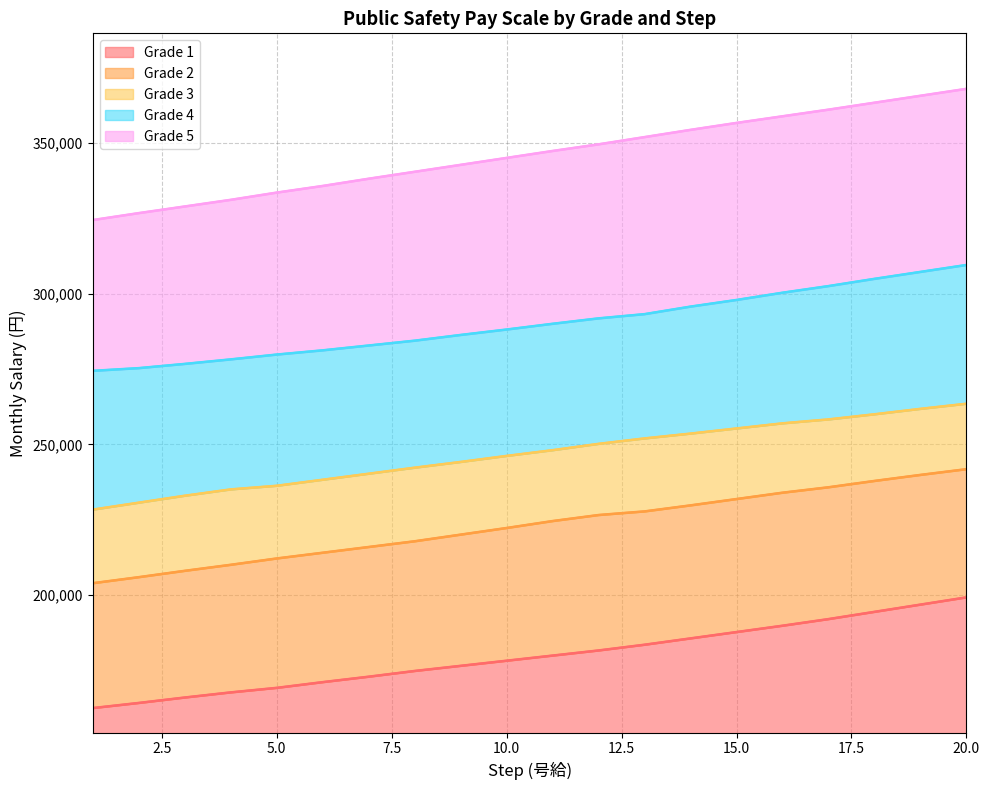

True or false: Grade 2 has a value of 310685 at 14.

False